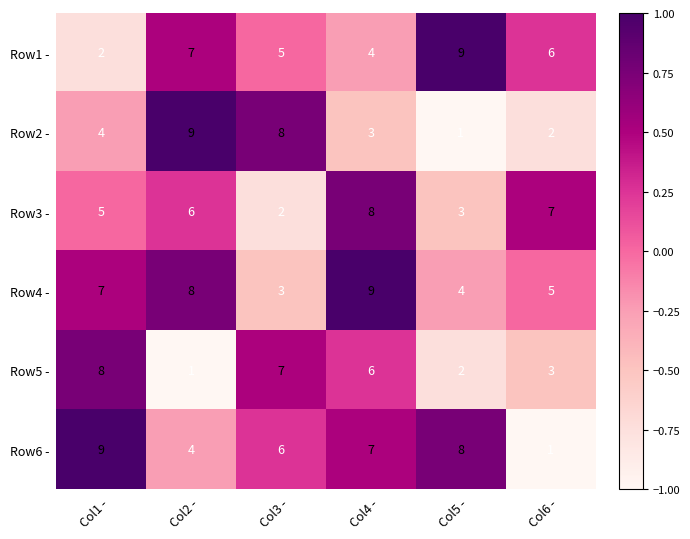

What is the difference between the highest and lowest values at Col1 -?

7